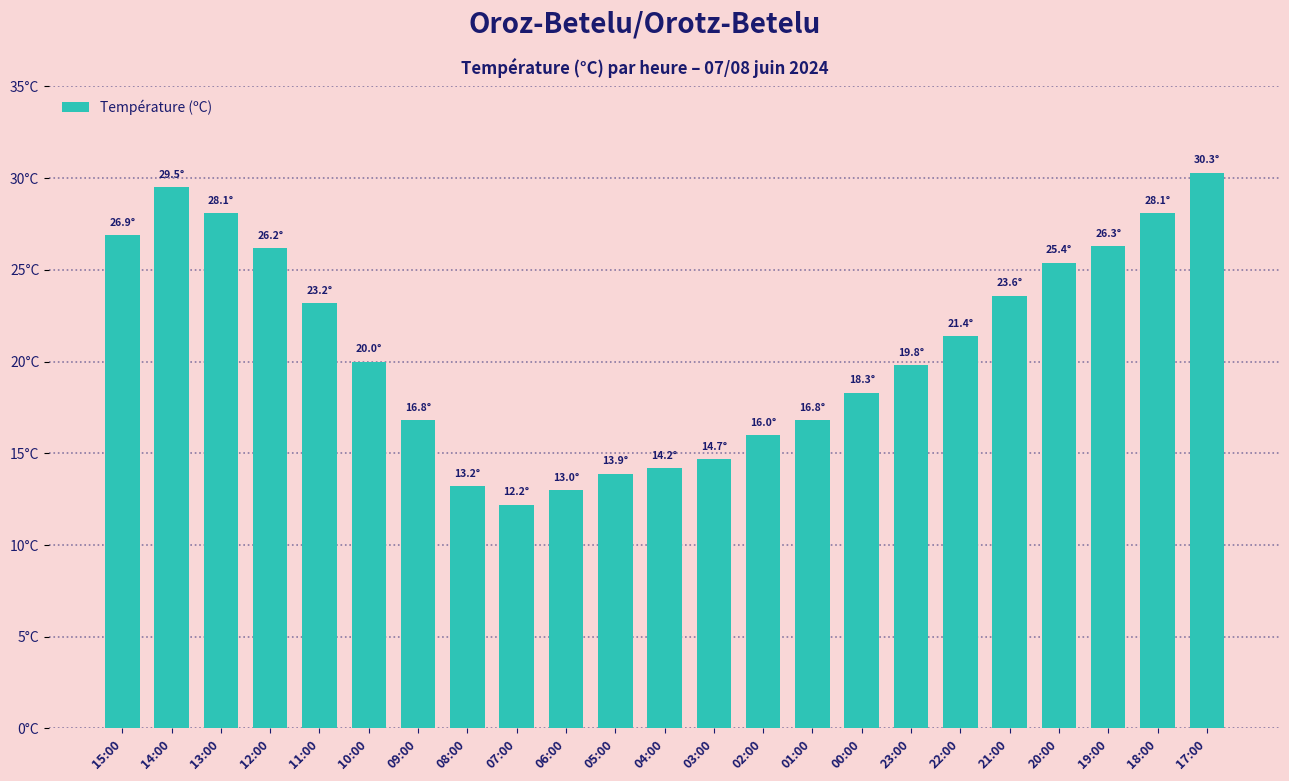

Rank the categories by value from lowest to highest.

07:00, 06:00, 08:00, 05:00, 04:00, 03:00, 02:00, 09:00, 01:00, 00:00, 23:00, 10:00, 22:00, 11:00, 21:00, 20:00, 12:00, 19:00, 15:00, 13:00, 18:00, 14:00, 17:00